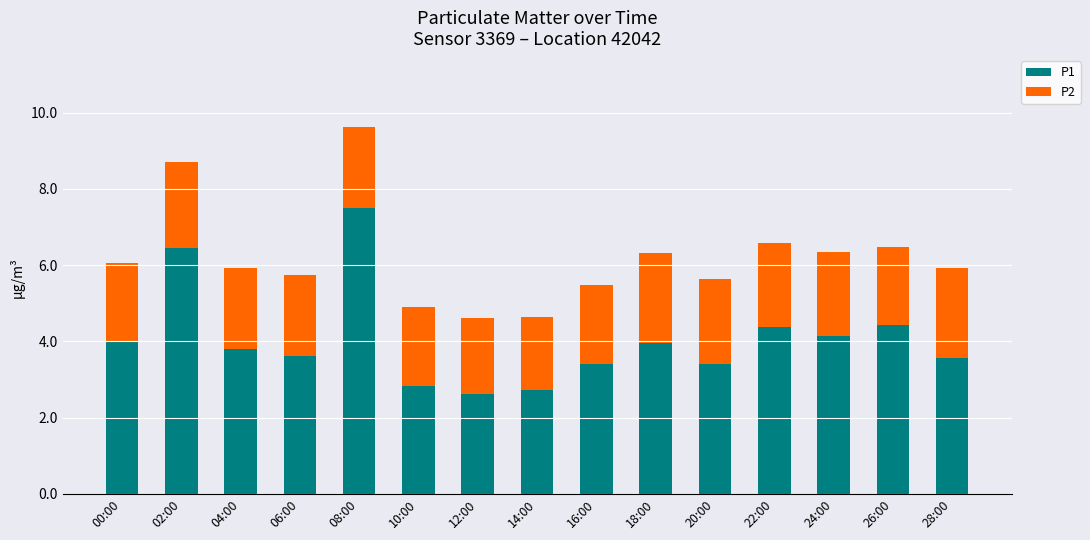

What is the average value of the P1 series?

4.1